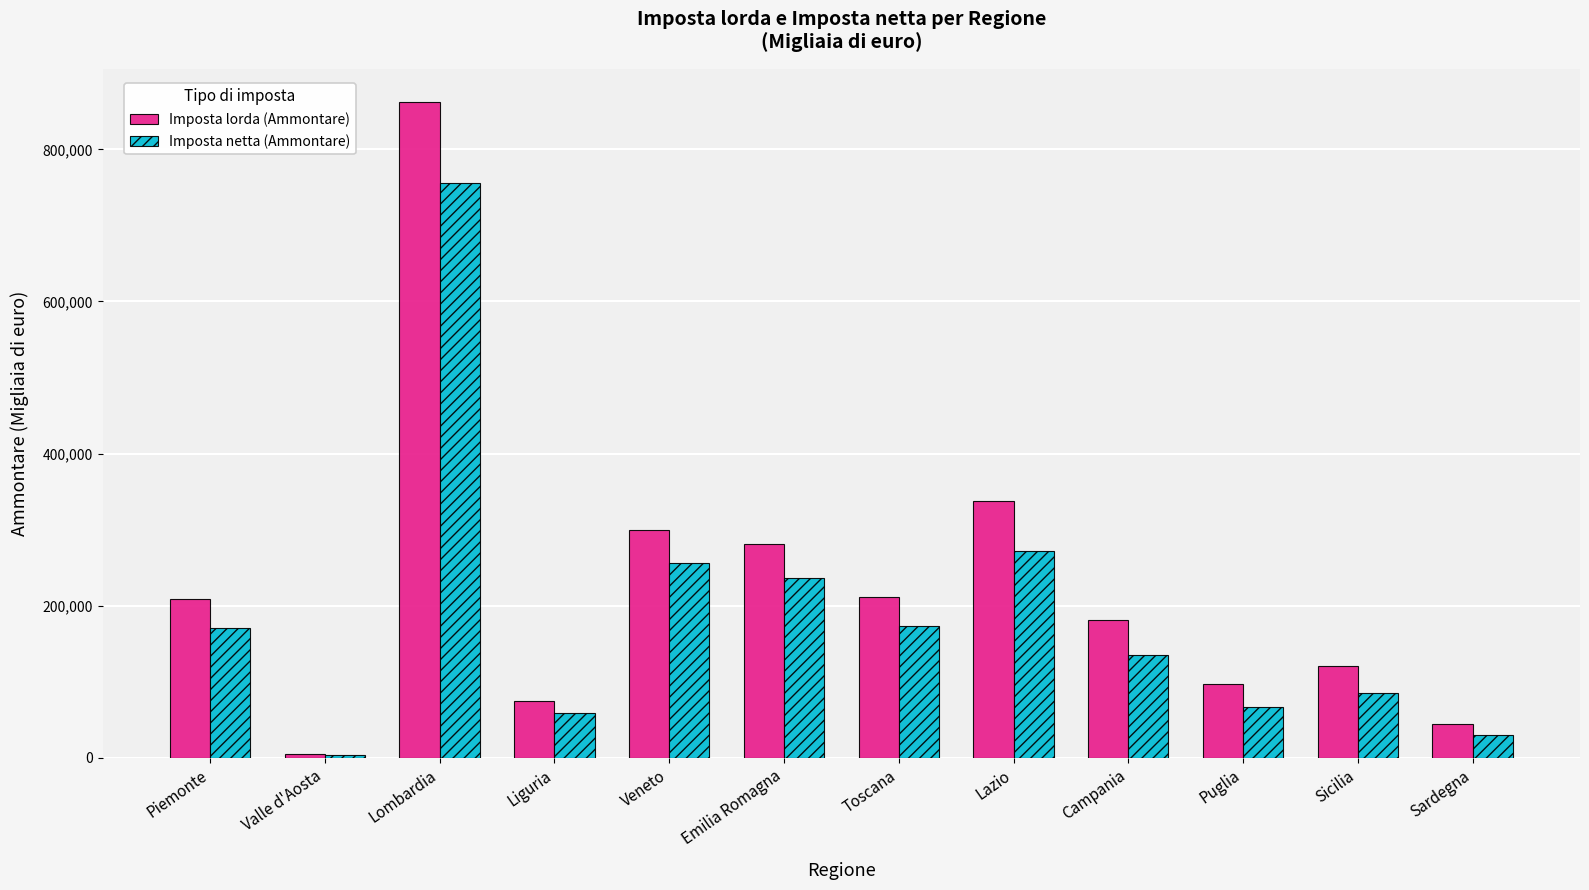

What is the difference between the Imposta lorda (Ammontare) values at Puglia and Emilia Romagna?

184578